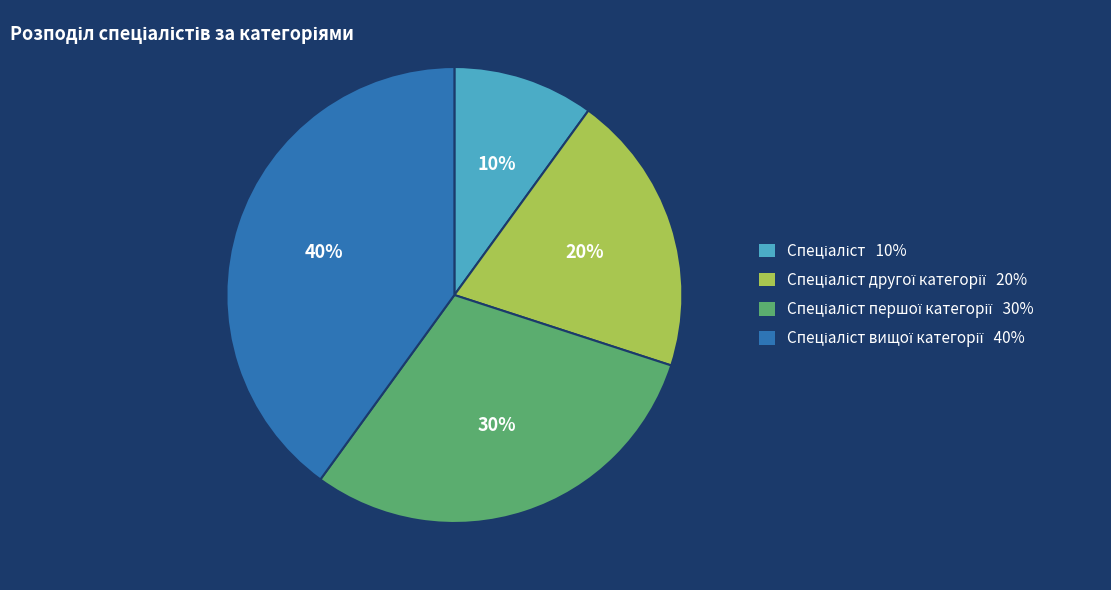

To the nearest percent, what is the average slice percentage?

25%